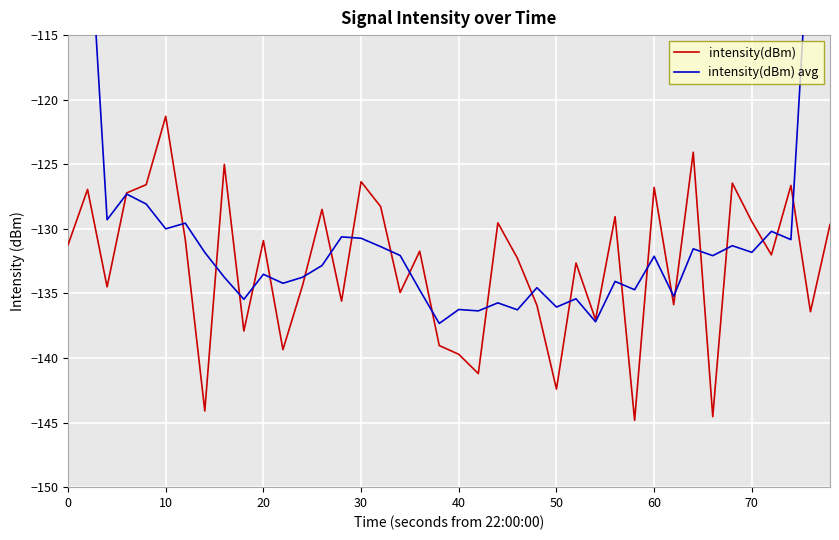

What are all the series names shown in the legend?

intensity(dBm), intensity(dBm) avg